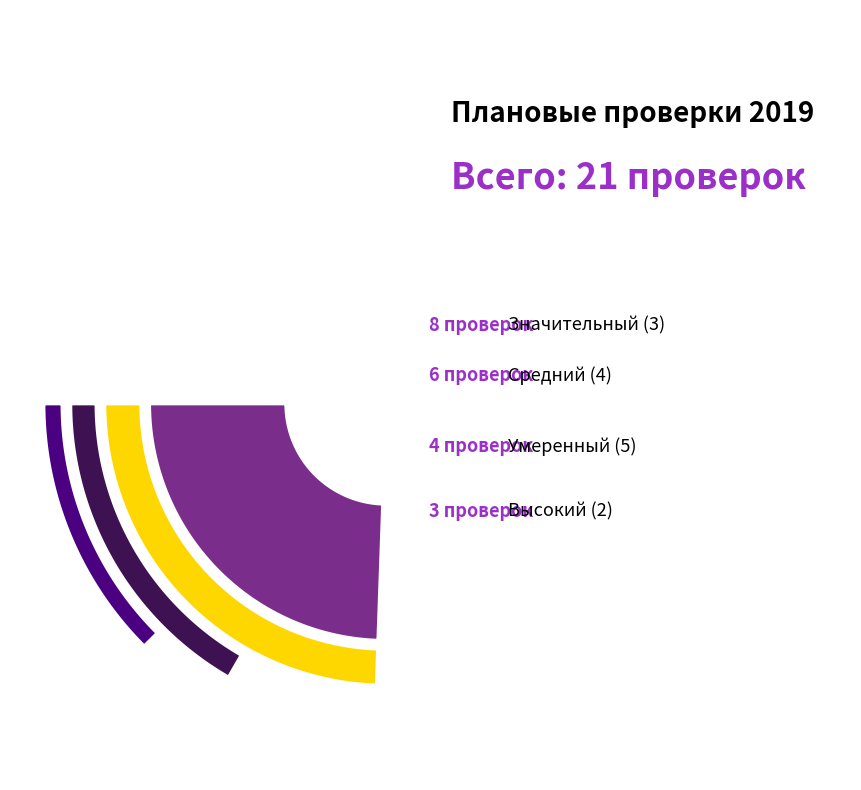

Does Средний риск (4 класс) represent more than half of the total?

No